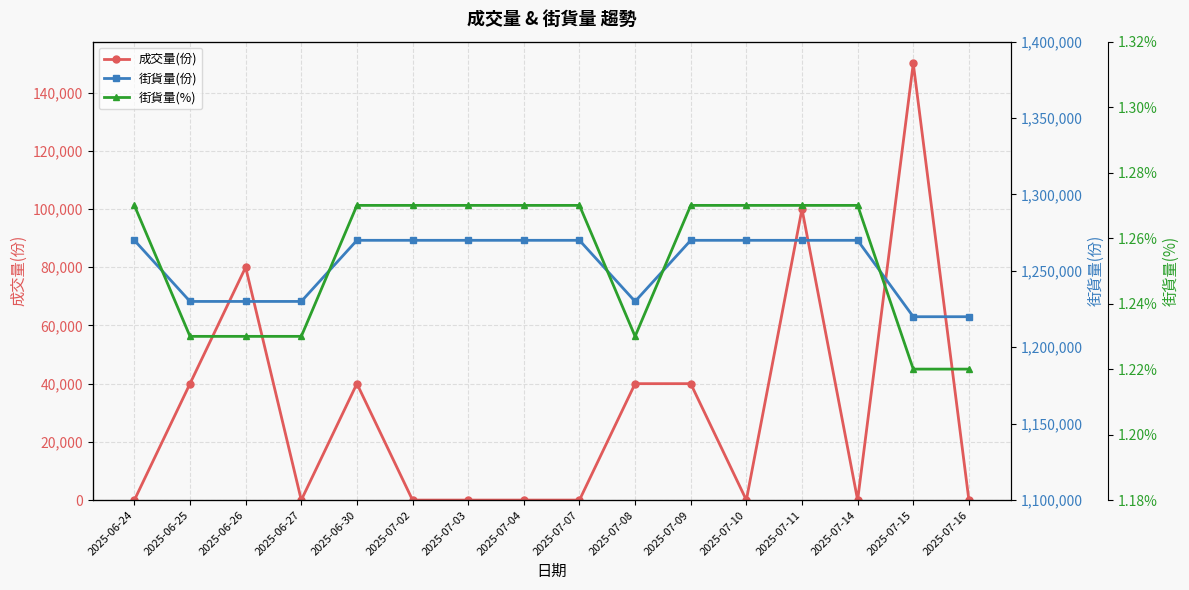

At which label does 街貨量(份) reach its minimum?

2025-07-15